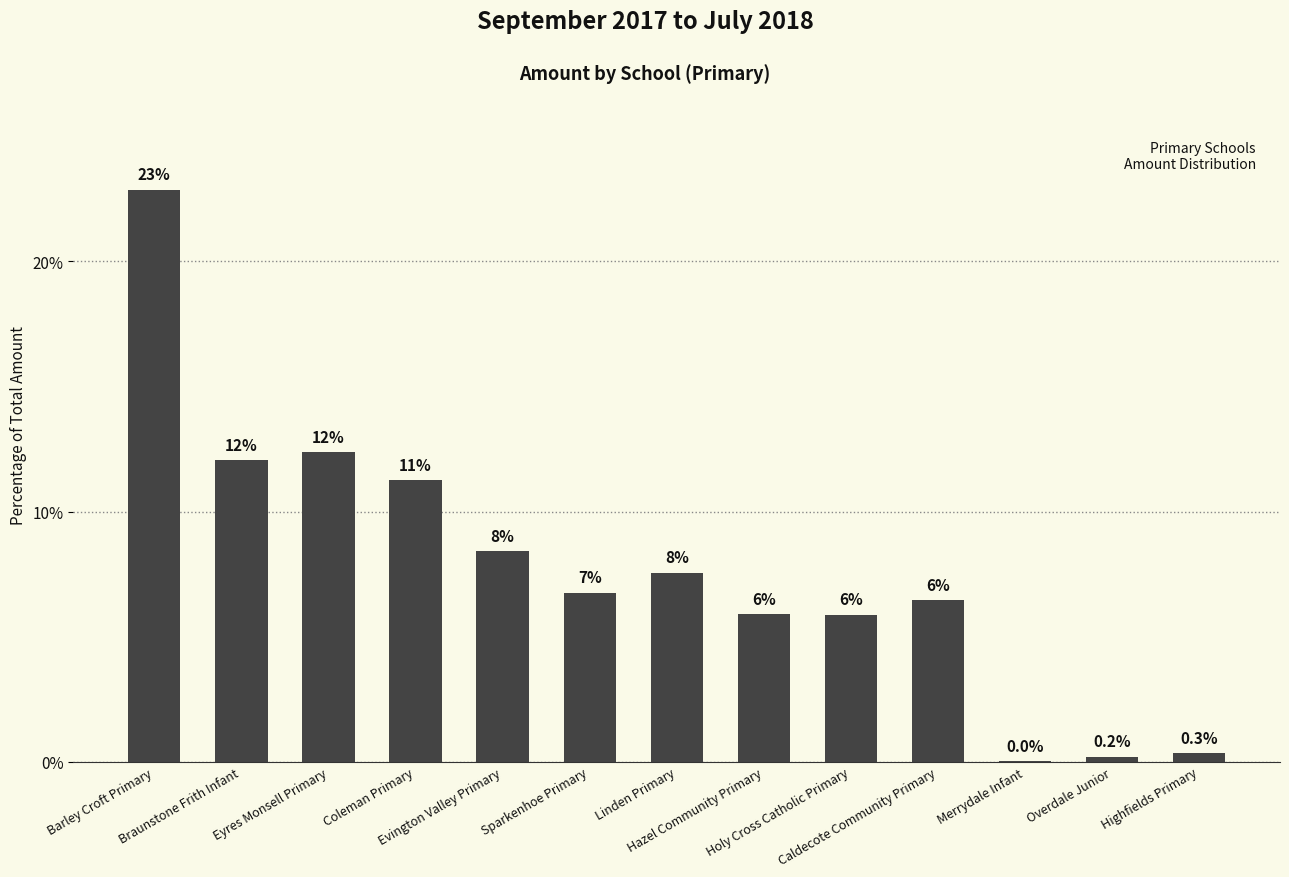

True or false: the data shows 1.4 at Caldecote Community Primary.

False